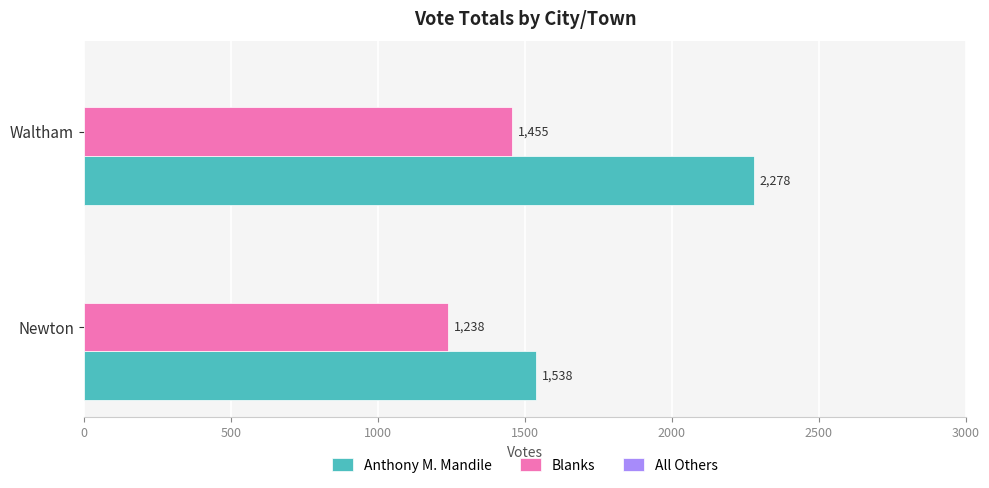

Which category has the highest value across all series?

Waltham